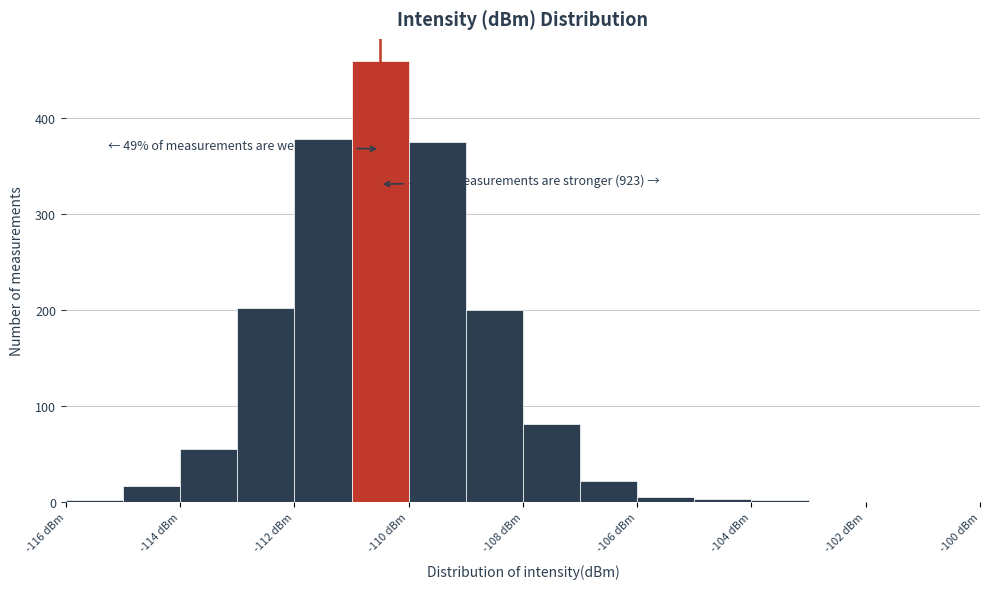

Which range on the x-axis has the tallest bar?

-111 to -110